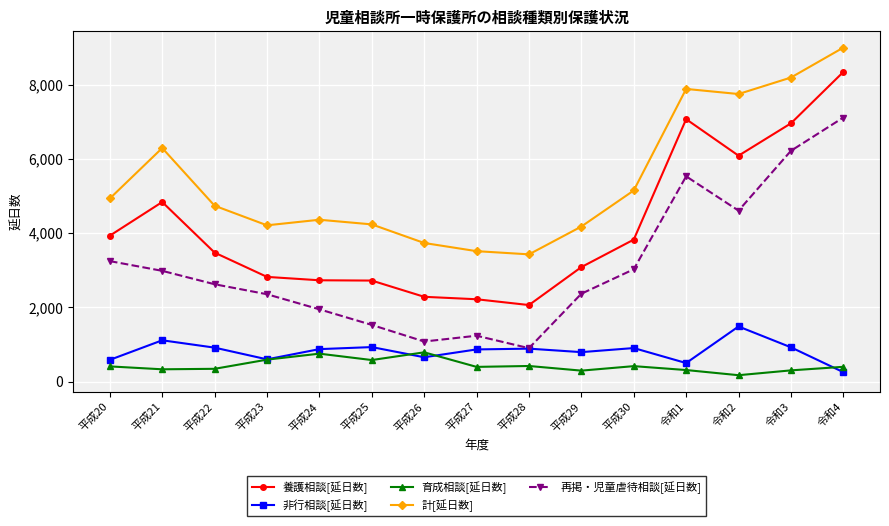

What is the smallest value displayed?

174